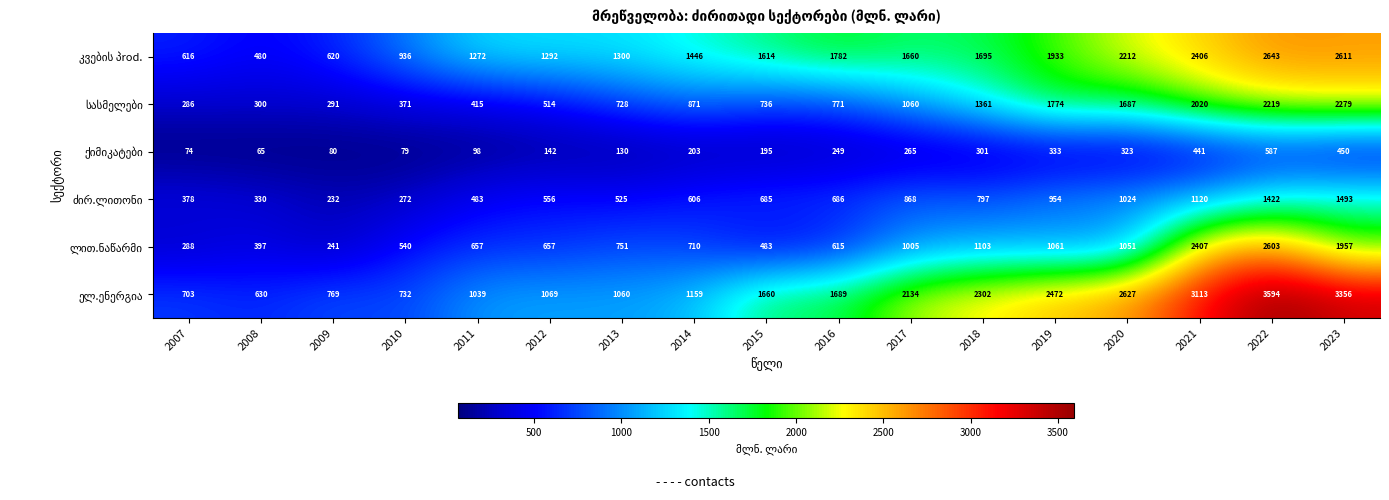

What is the spread (max minus min) of values at 2014?

1243